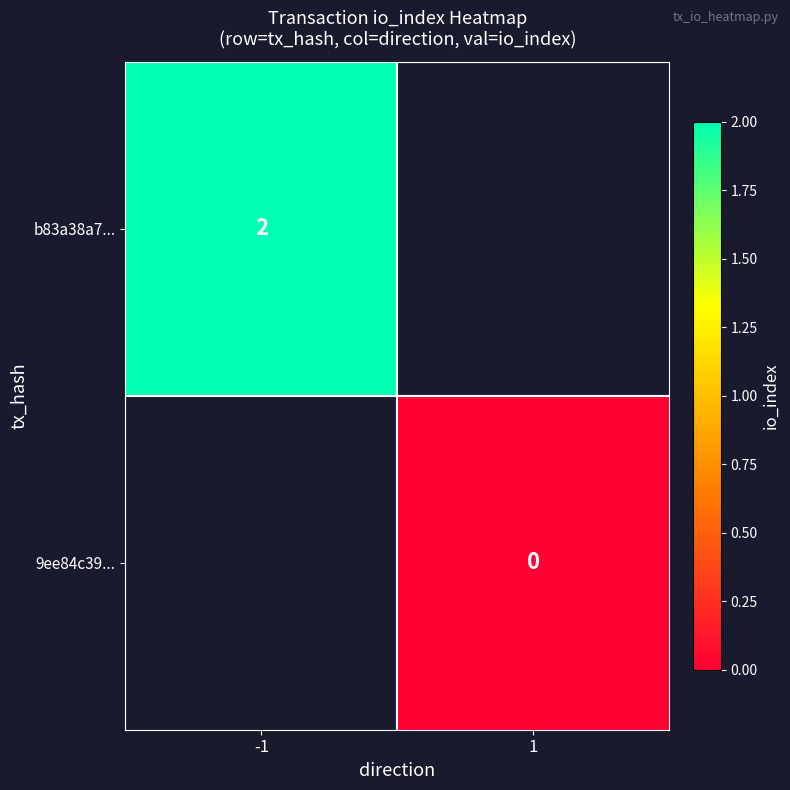

The value of b83a38a7... at -1 is 4. True or false?

False